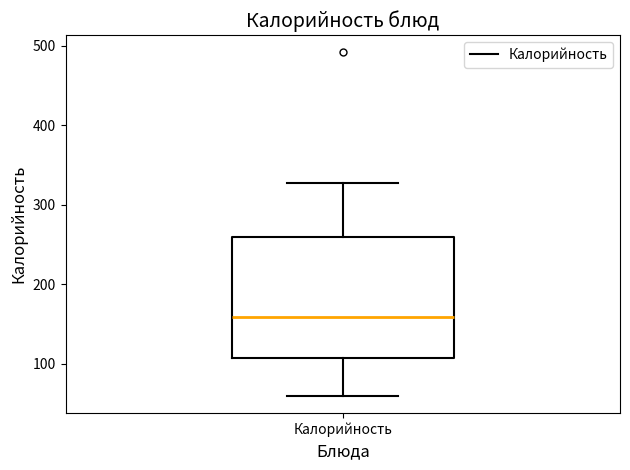

Read this box plot against the y-axis: the position of the median line, the range covered by the box, and the ends of both whiskers. The values are not printed on the chart, so give them approximately, as read against the axis.

median 160, box 110 to 260, whiskers 60 to 330